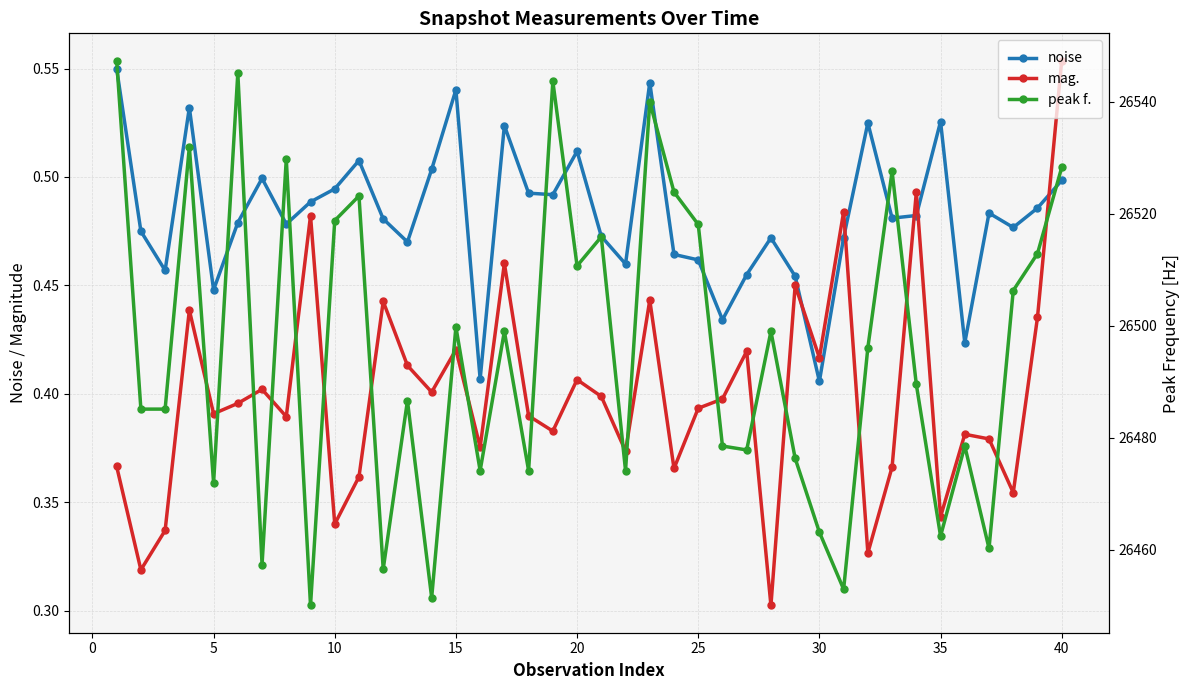

After their last crossing, which series has the higher values: noise or mag.?

mag.